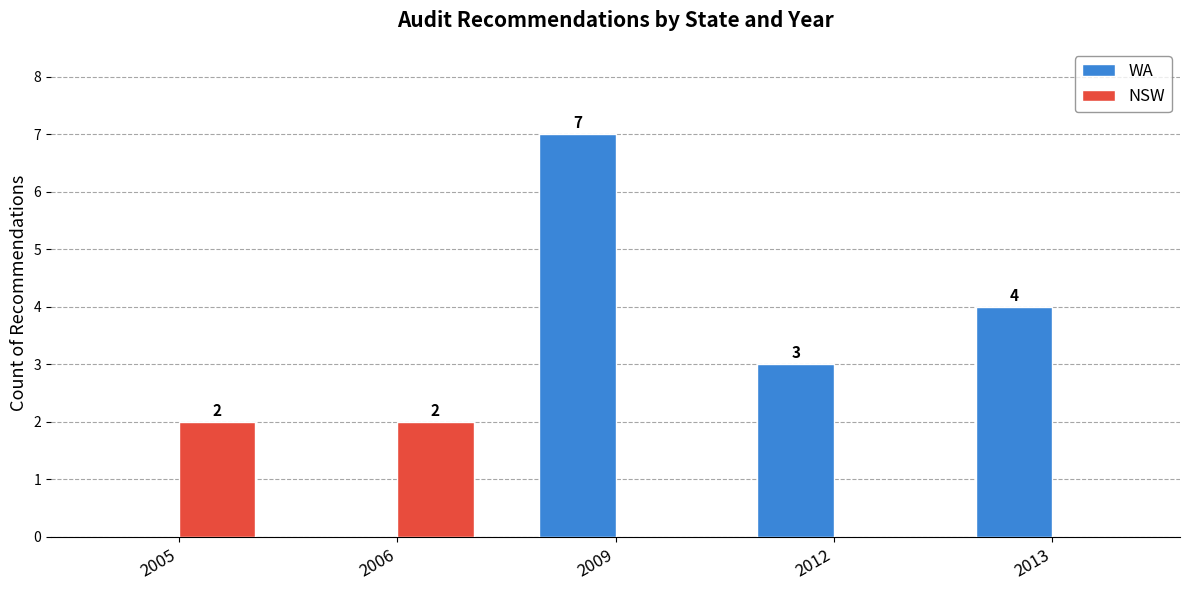

What is the average value of the WA series?

3